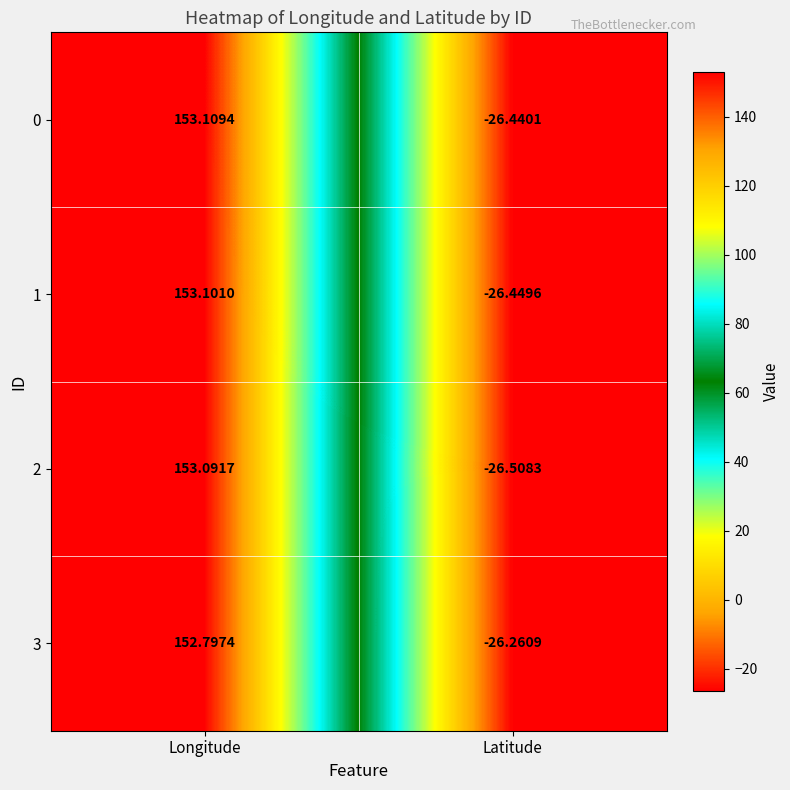

Where is 0 nearest to the value 63?

Latitude